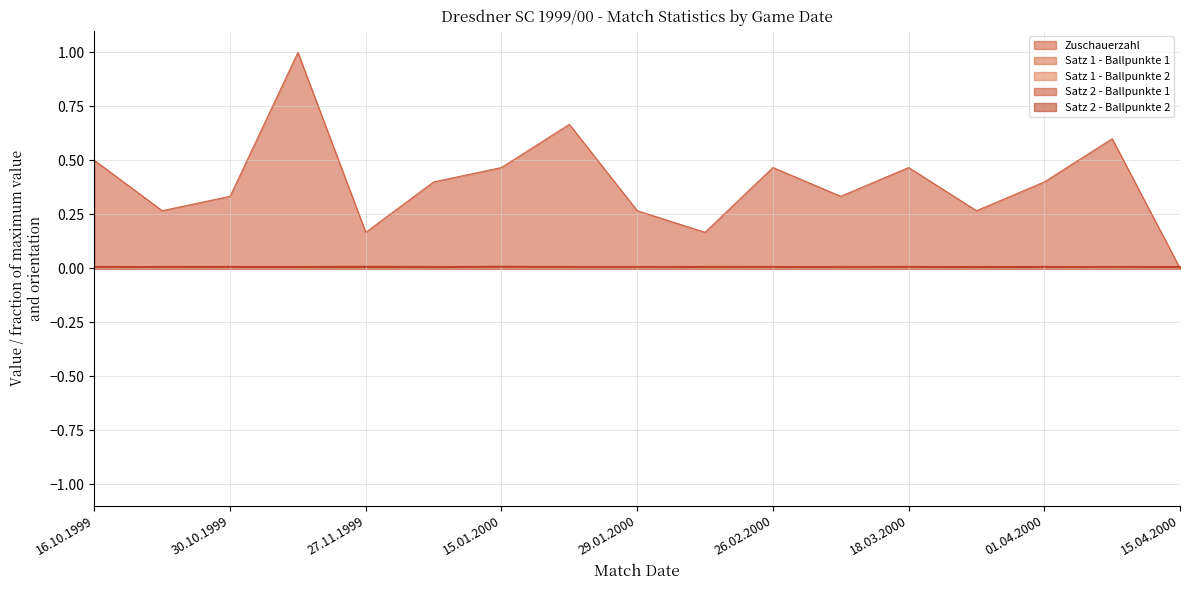

List the labels in order of Satz 2 - Ballpunkte 2 value, smallest first.

04.03.2000, 29.01.2000, 09.04.2000, 04.12.1999, 16.10.1999, 22.01.2000, 26.03.2000, 13.11.1999, 15.04.2000, 24.10.1999, 30.10.1999, 27.11.1999, 15.01.2000, 12.02.2000, 26.02.2000, 18.03.2000, 01.04.2000